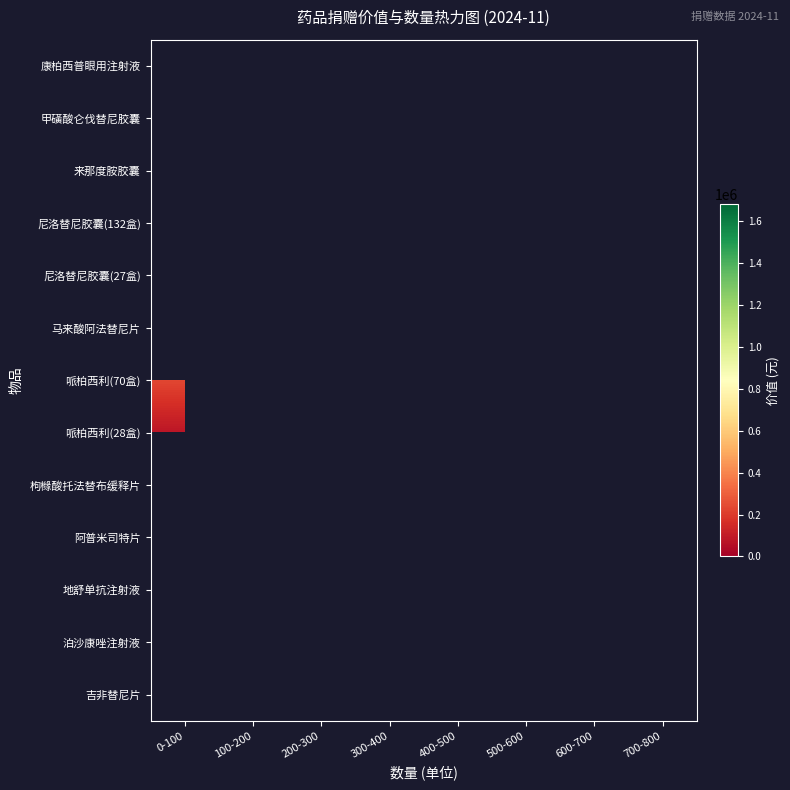

At which label does 哌柏西利(28盒) reach its minimum?

0-100